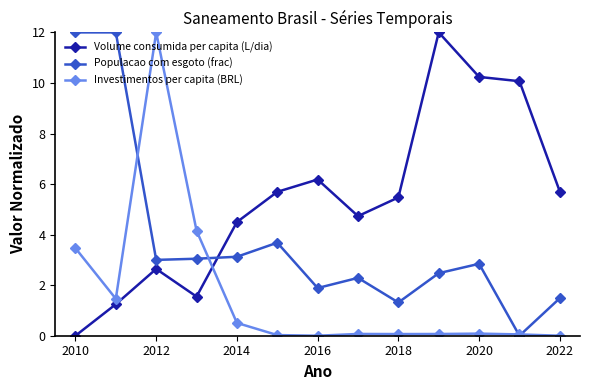

What are all the series names shown in the legend?

Volume consumida per capita (L/dia), Populacao com esgoto (frac), Investimentos per capita (BRL)